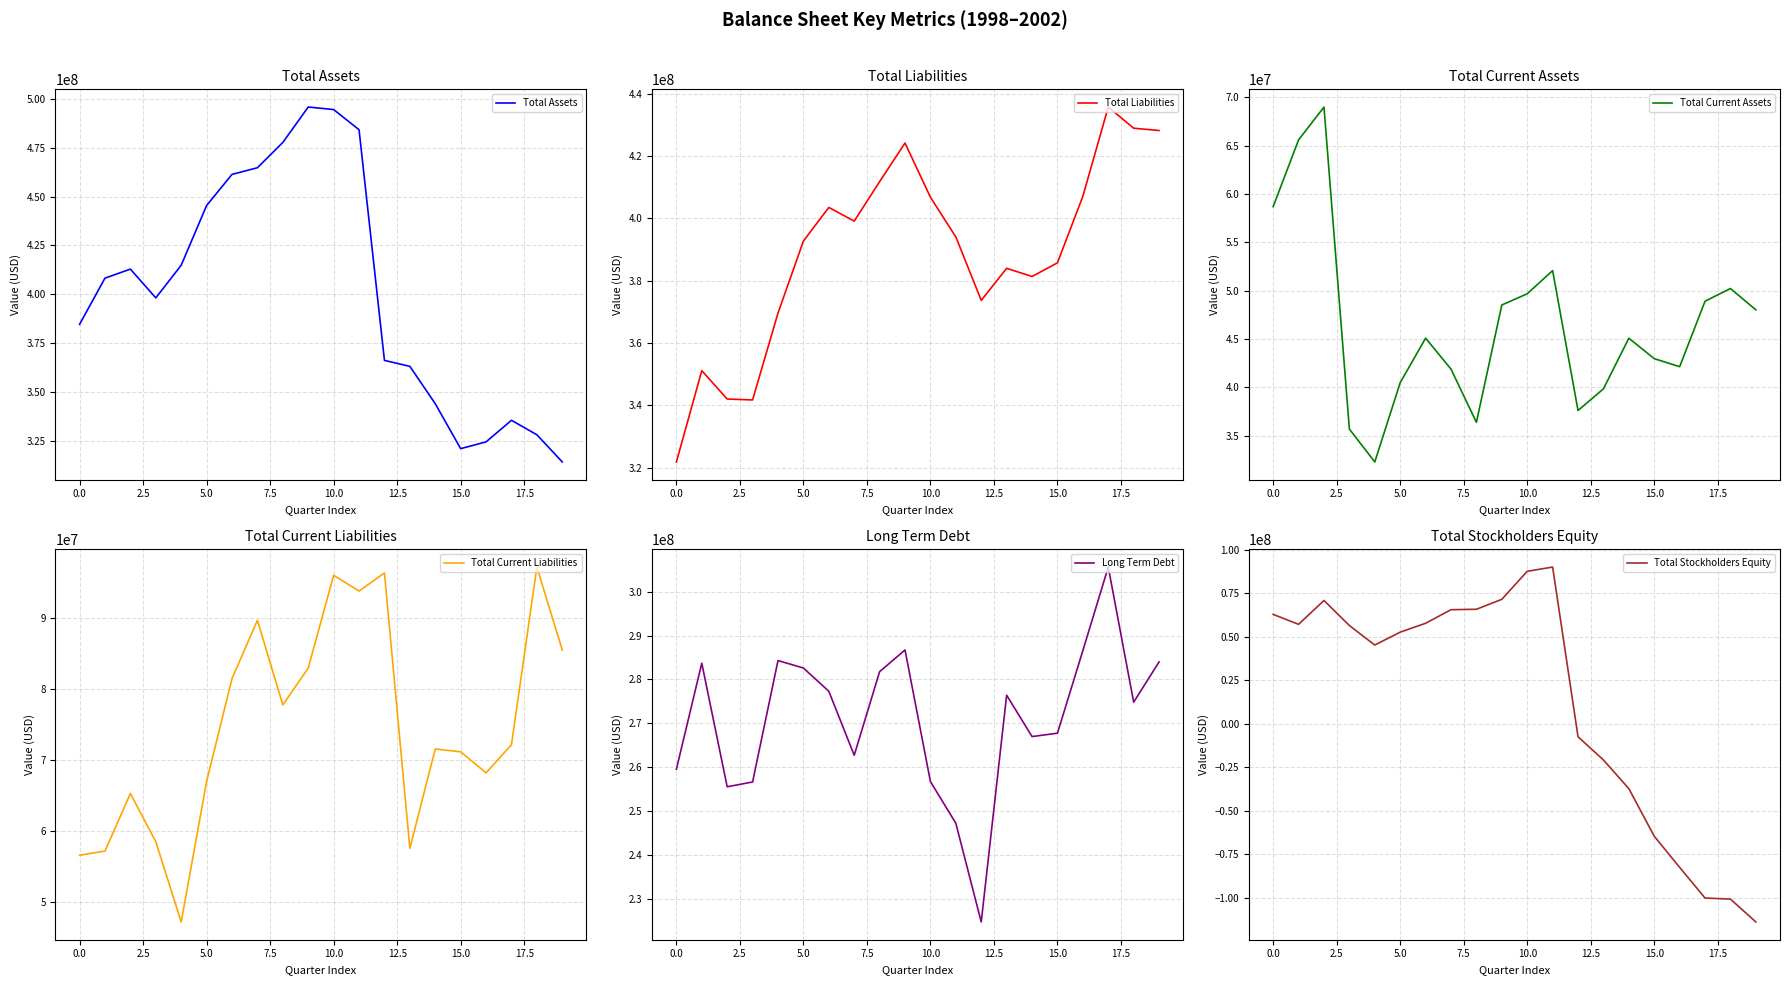

What is the total value across all series at 15?

1024249000